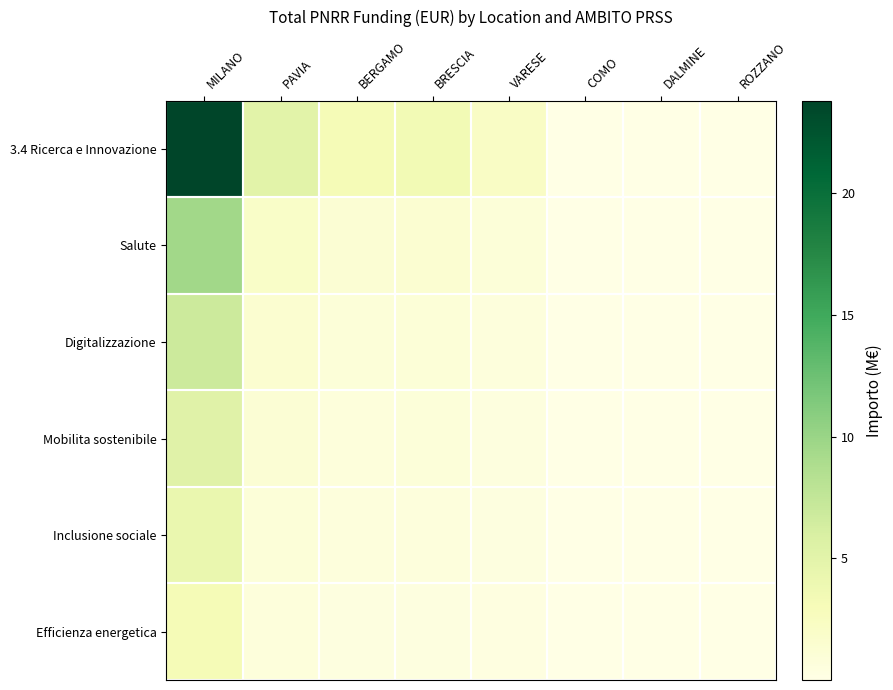

How many series are shown in this chart?

6